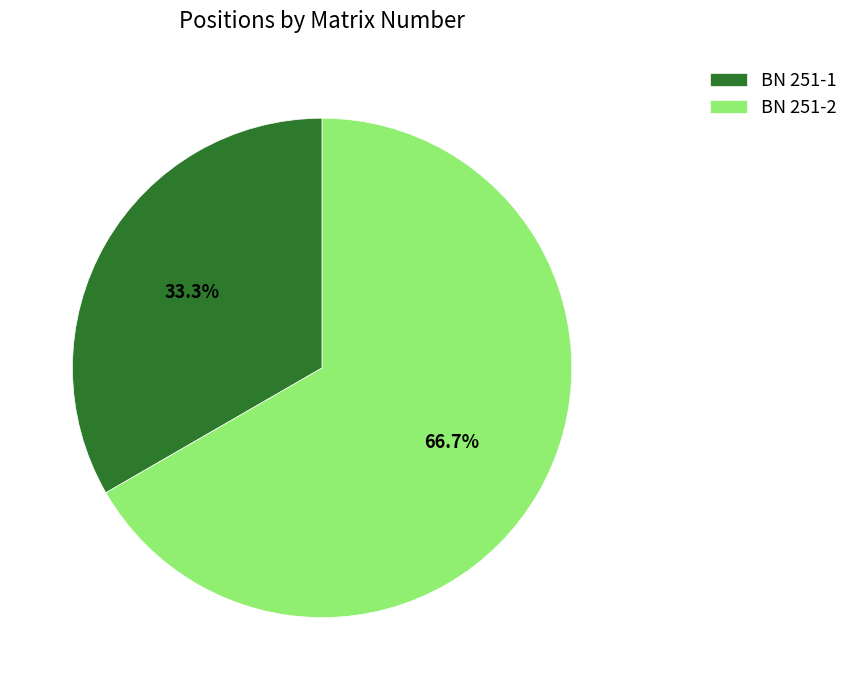

Which category accounts for the majority?

BN 251-2